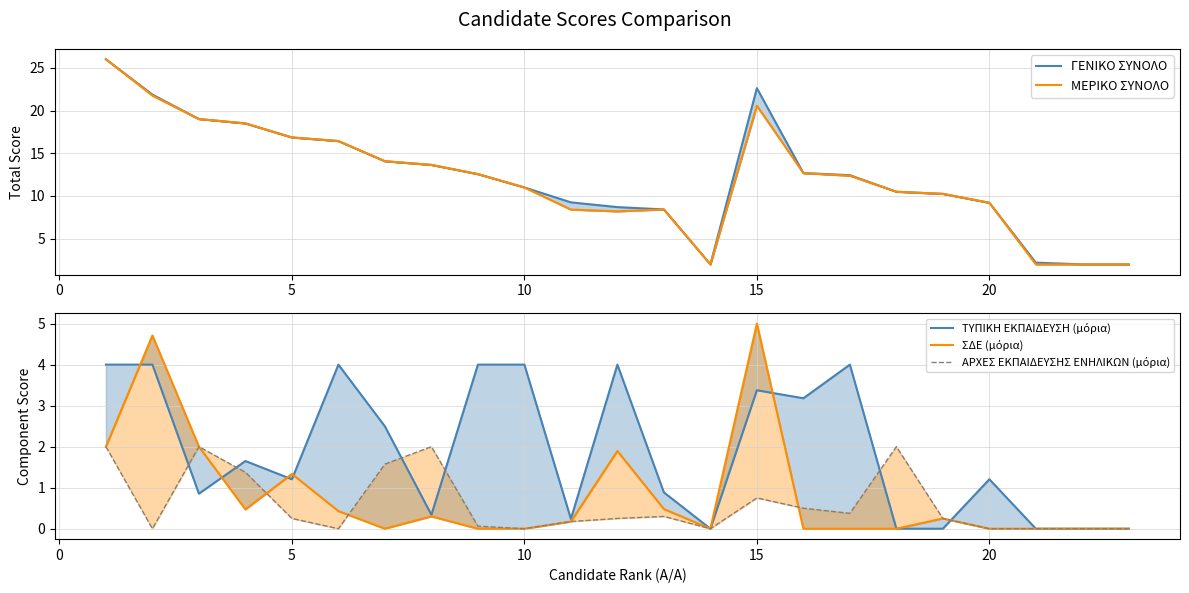

Count the number of data series in this chart.

5